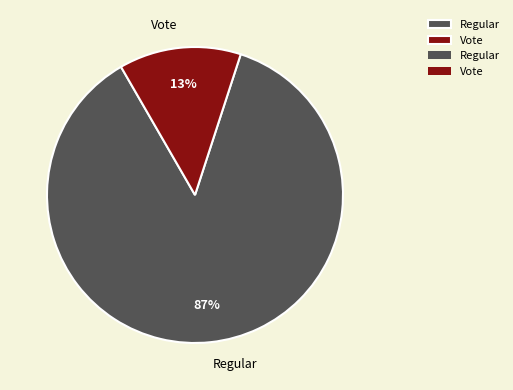

The Vote slice represents 23% of the pie. True or false?

False